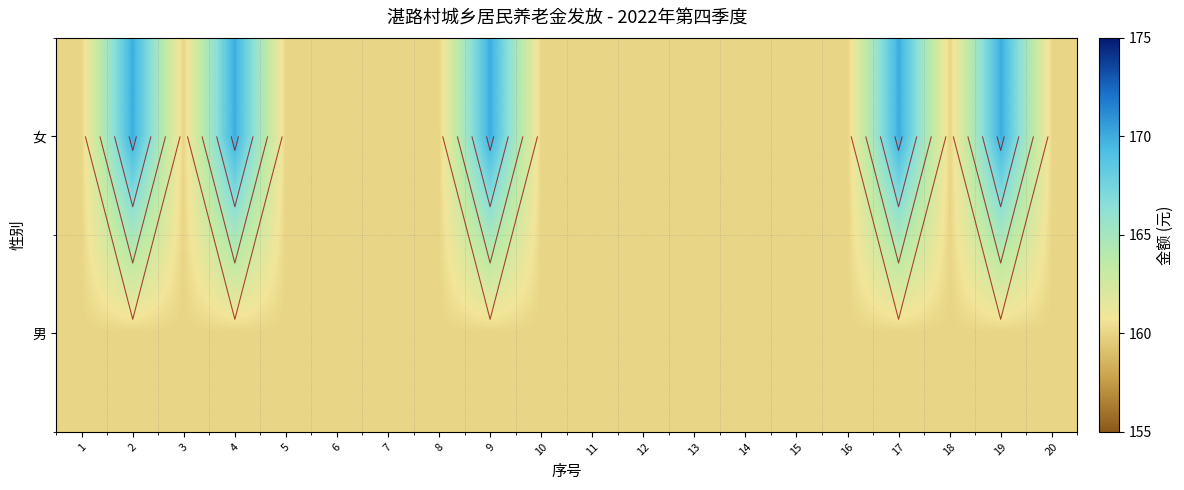

Rank the series by their maximum value, from lowest to highest.

男, 女